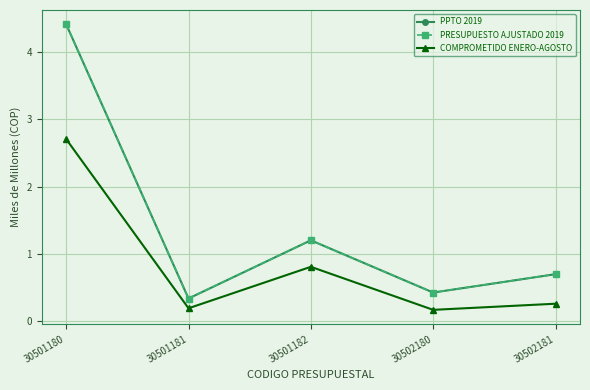

Does the chart have visible grid lines?

Yes